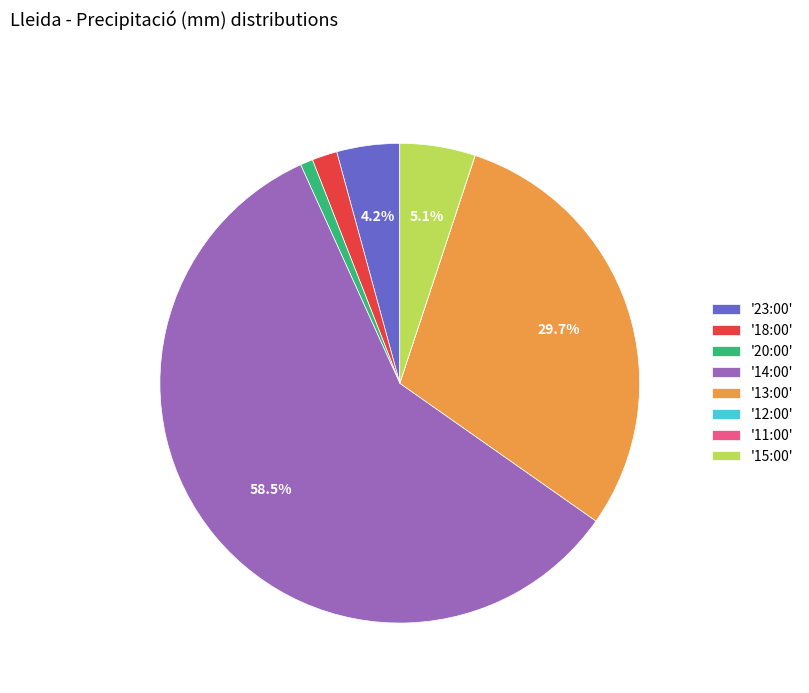

Which category has the biggest portion of the pie?

'14:00'